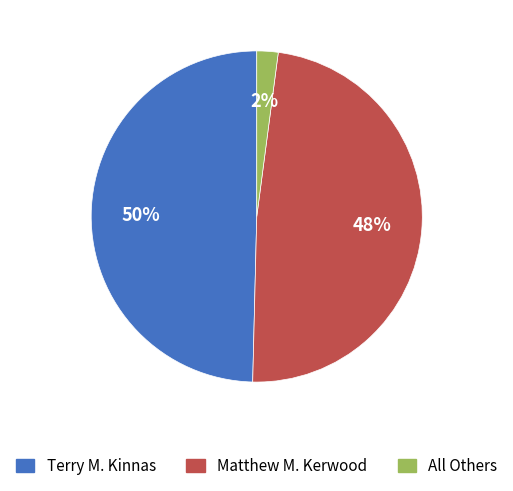

To the nearest percent, what is the average slice percentage?

33%